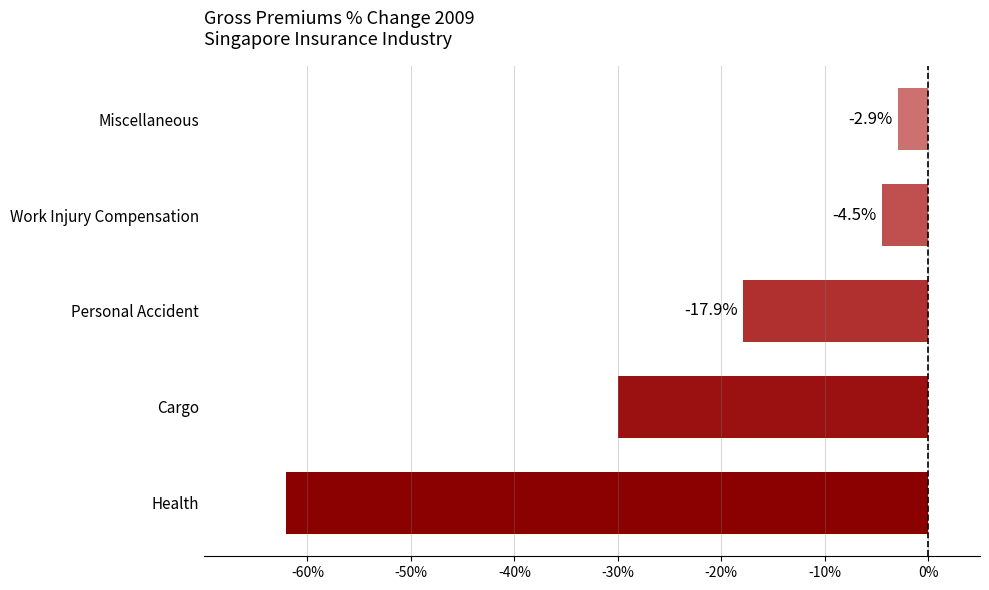

The chart shows a value of -7.0 at Work Injury Compensation. True or false?

False